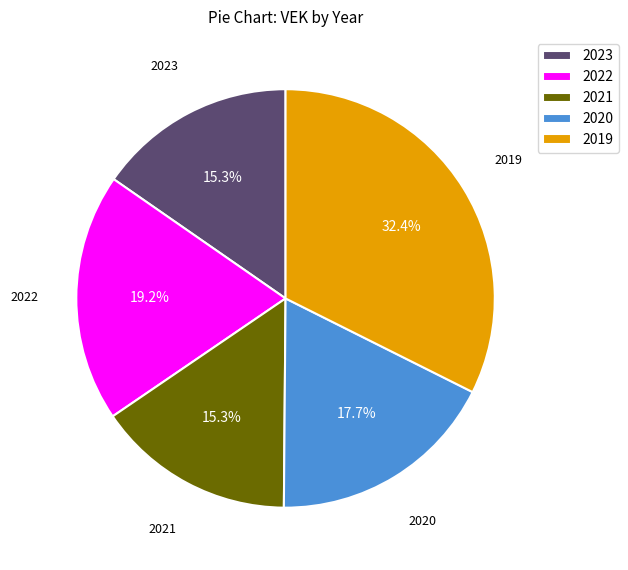

Count the number of slices in the pie.

5